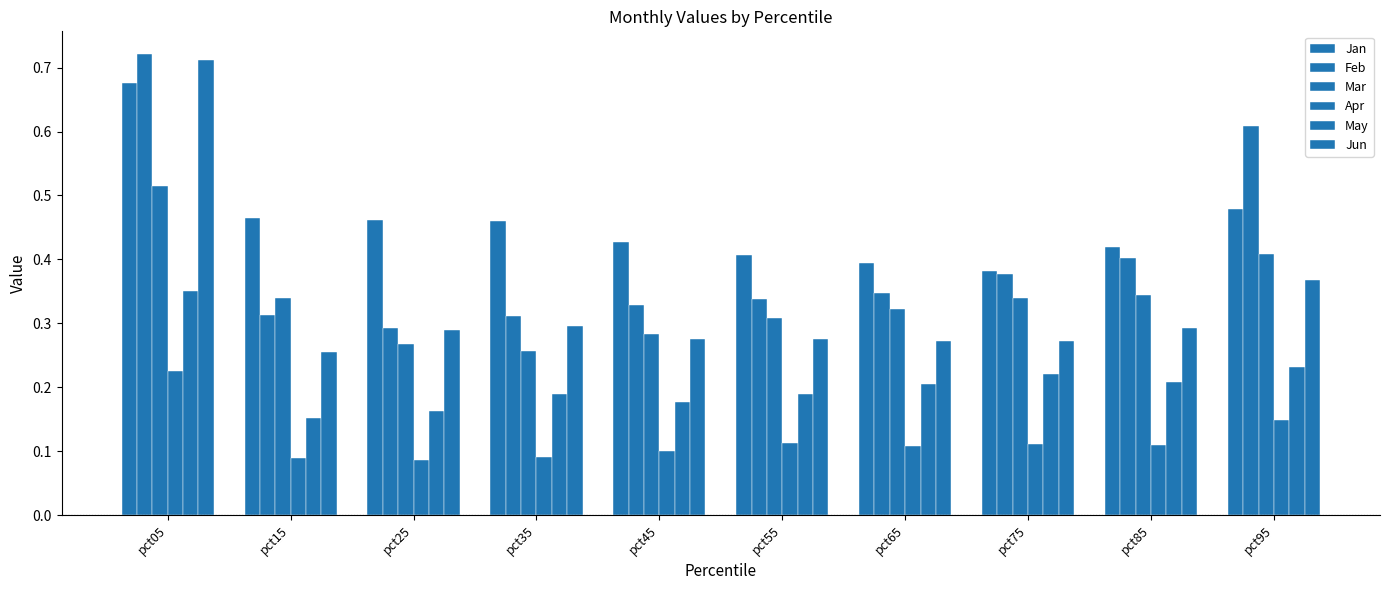

What is the difference between the highest and lowest values at pct95?

0.5